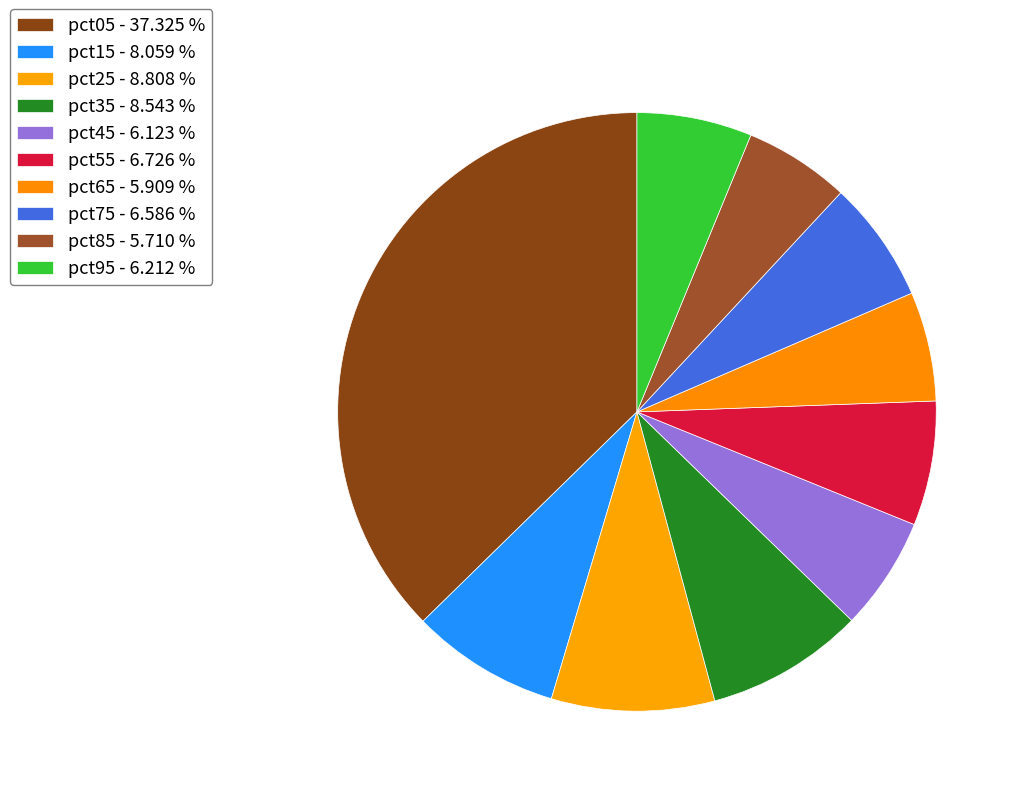

How many slices are in this pie chart?

10